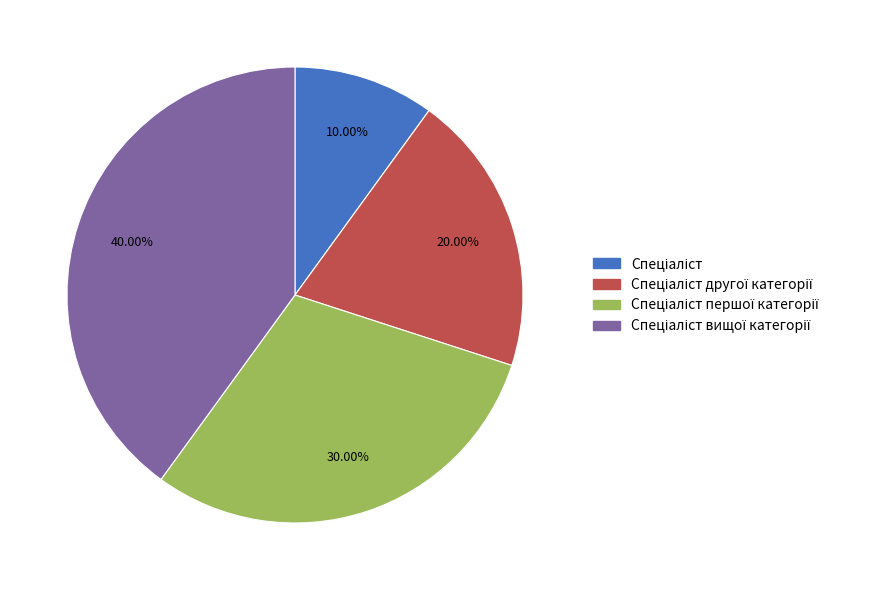

Is there any slice that represents more than half of the pie?

No